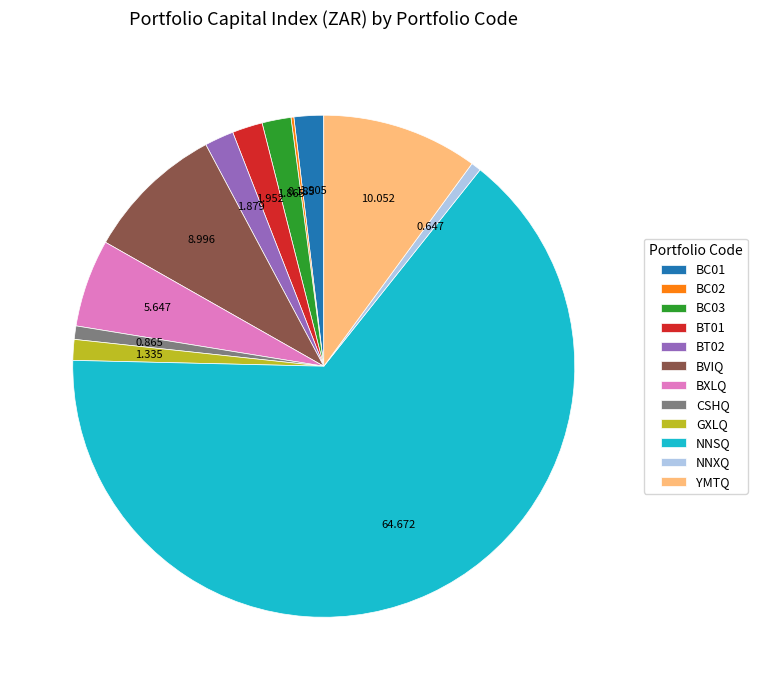

Between NNXQ and BVIQ, which is larger?

BVIQ